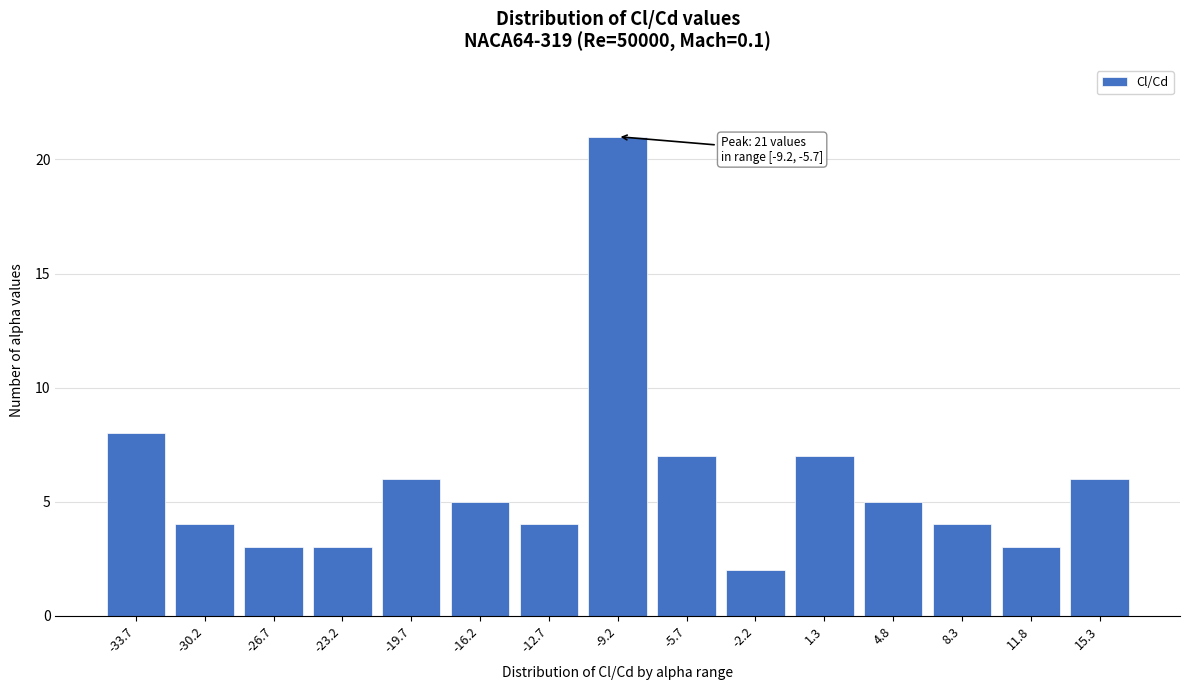

Reading left to right, transcribe all the data shown in this chart.

-33.7=8	-30.2=4	-26.7=3	-23.2=3	-19.7=6	-16.2=5	-12.7=4	-9.2=21	-5.7=7	-2.2=2	1.3=7	4.8=5	8.3=4	11.8=3	15.3=6